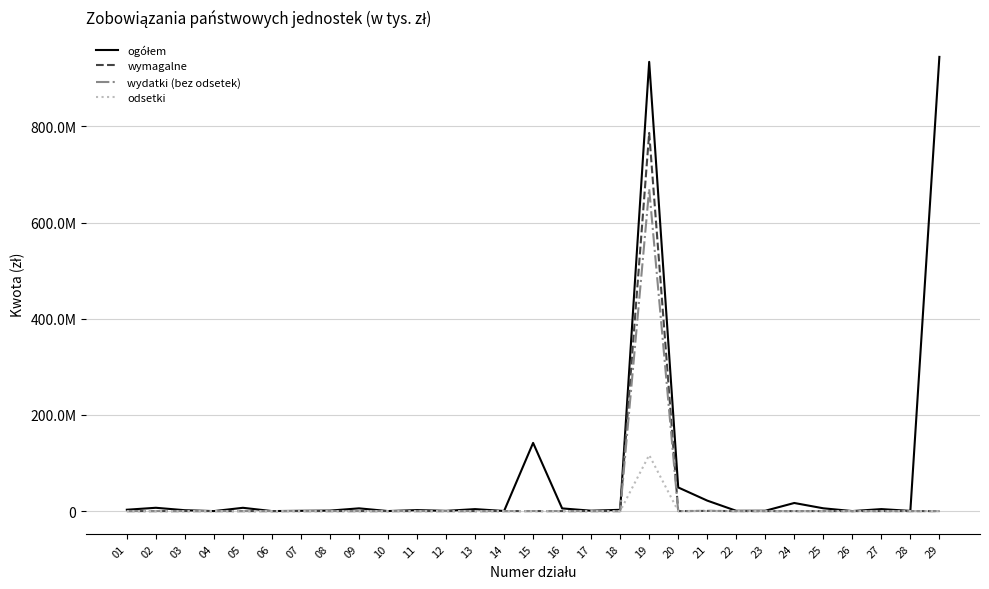

What is the sum of the ogółem values at 12 and 29?

944940124.0